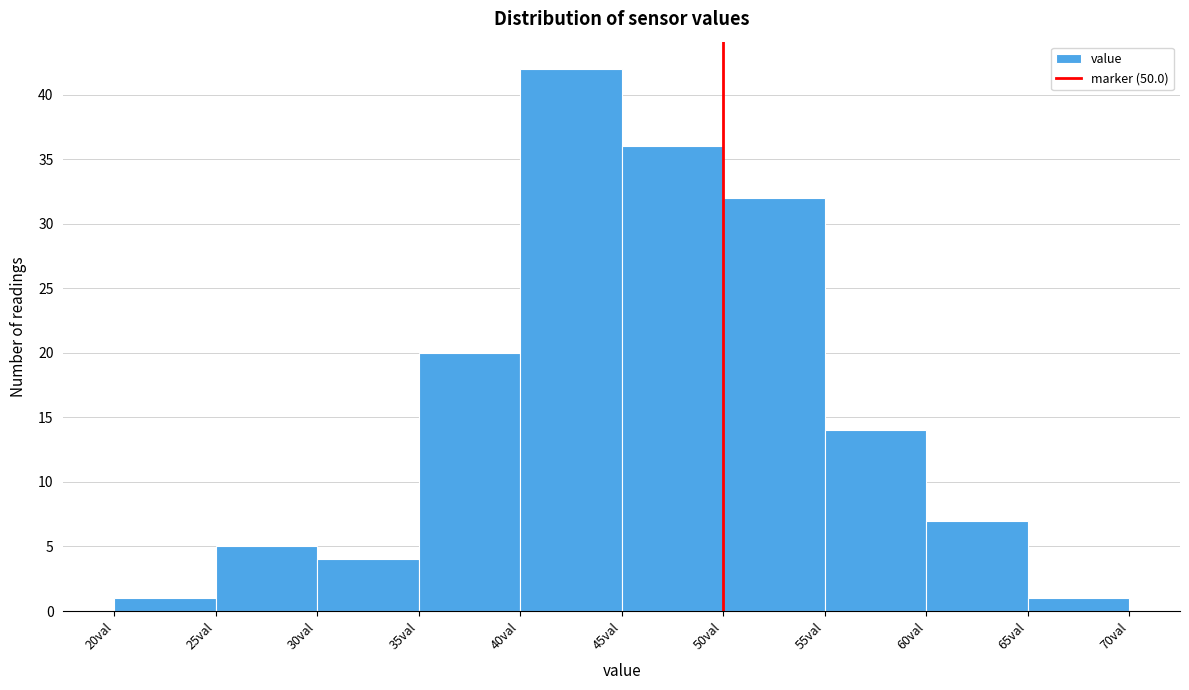

Reading left to right, transcribe this chart: for each bar, give the range it covers on the x-axis and its height. The values are not printed on the chart, so give them approximately, as read against the axis.

20 to 25: 1
25 to 30: 5
30 to 35: 4
35 to 40: 20
40 to 45: 42
45 to 50: 36
50 to 55: 32
55 to 60: 14
60 to 65: 7
65 to 70: 1